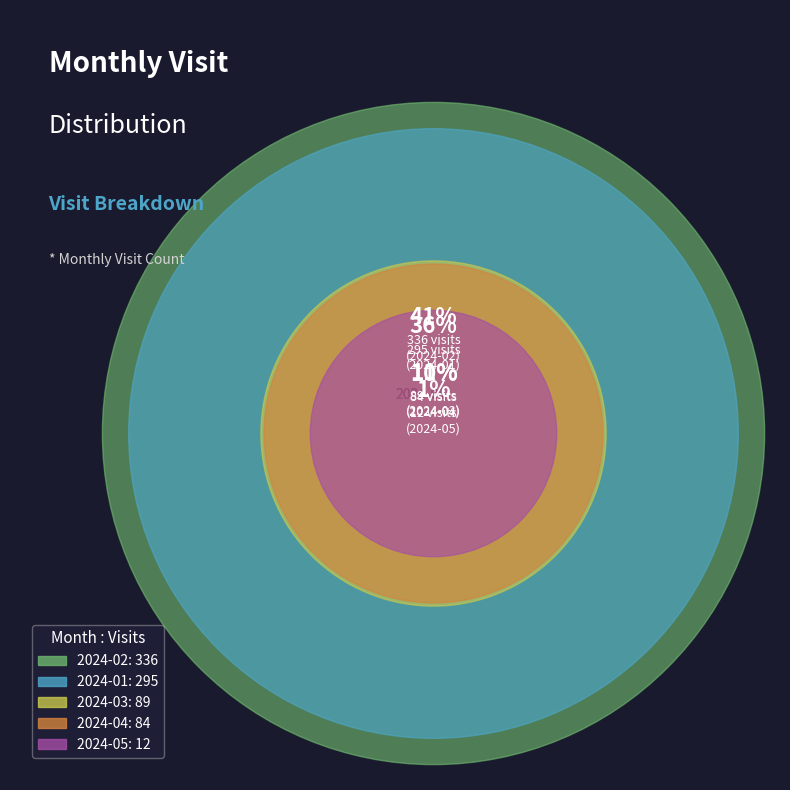

Which slice is the largest?

2024-02